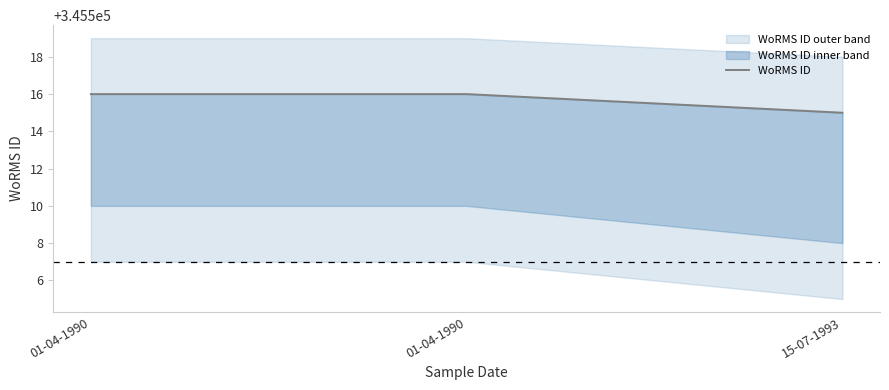

List the labels in order of value, largest first.

01-04-1990, 01-04-1990, 15-07-1993